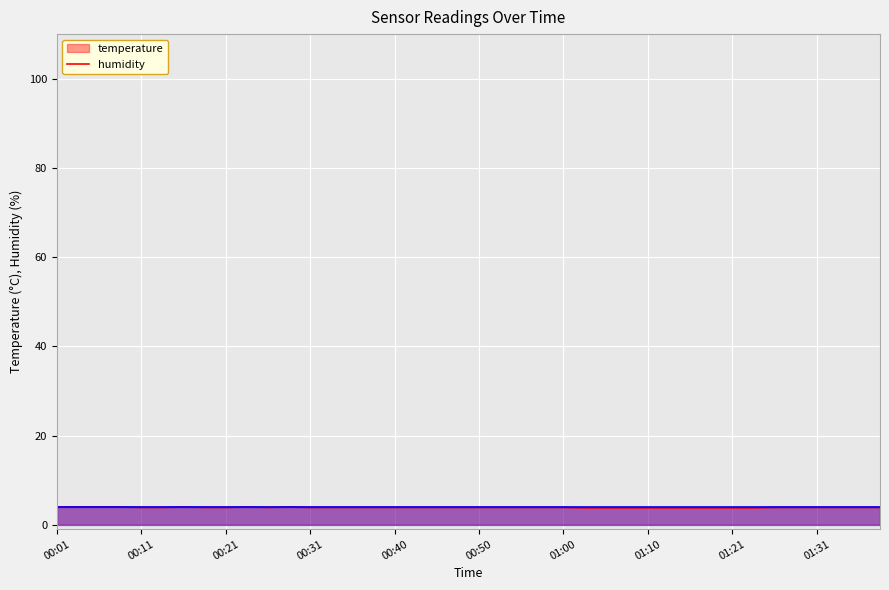

Reading right to left, what are all the values shown in this chart?

3.9	3.9	3.9	3.9	3.9	3.9	3.8	3.8	3.8	3.8	3.8	3.8	3.8	3.8	3.8	3.9	3.9	3.9	3.9	3.9	3.9	3.9	3.9	3.9	3.9	3.9	3.9	3.9	4.0	3.9	4.0	3.9	3.9	4.0	3.9	3.9	4.0	4.0	4.0	4.0